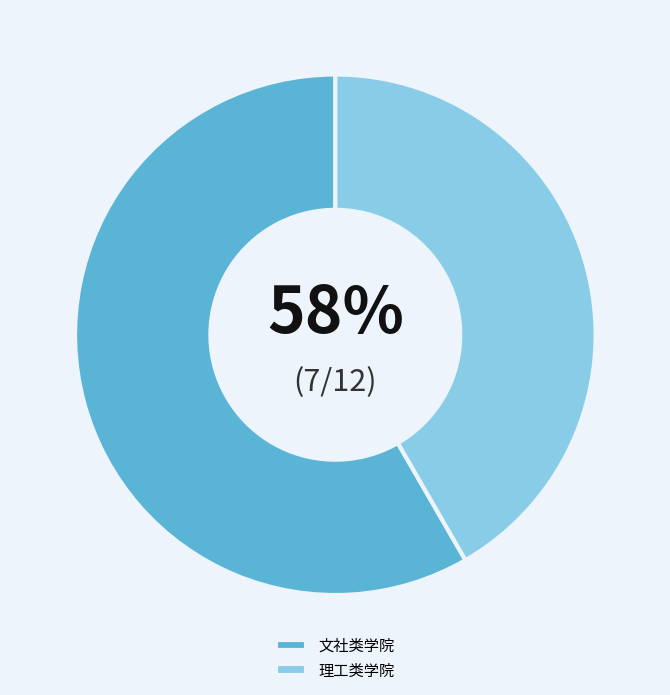

Combined, do 理工类学院 and 文社类学院 account for over 50%?

Yes